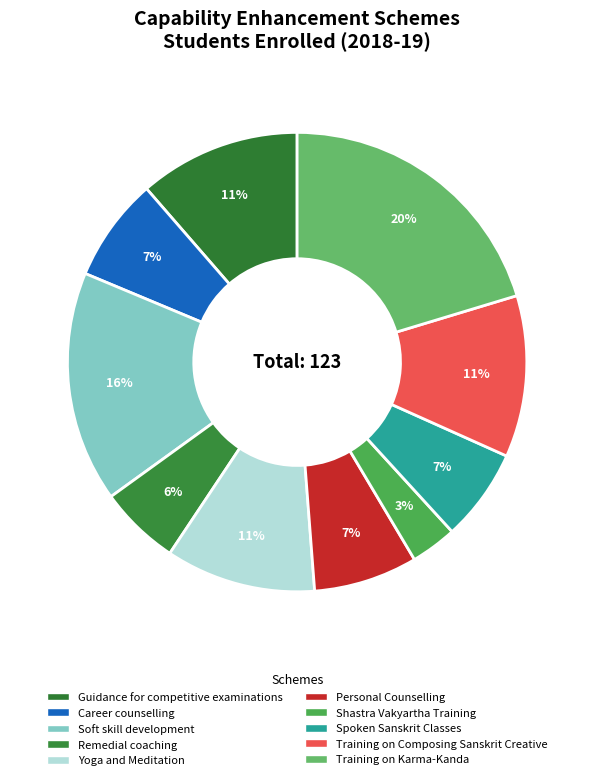

How many segments does this pie chart have?

10